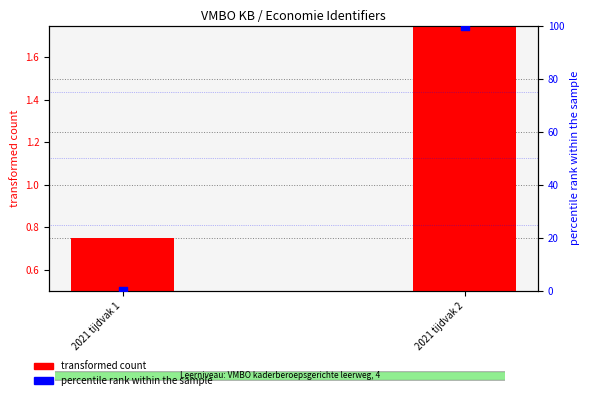

What is the total value across all series at 2021 tijdvak 2?

101.8